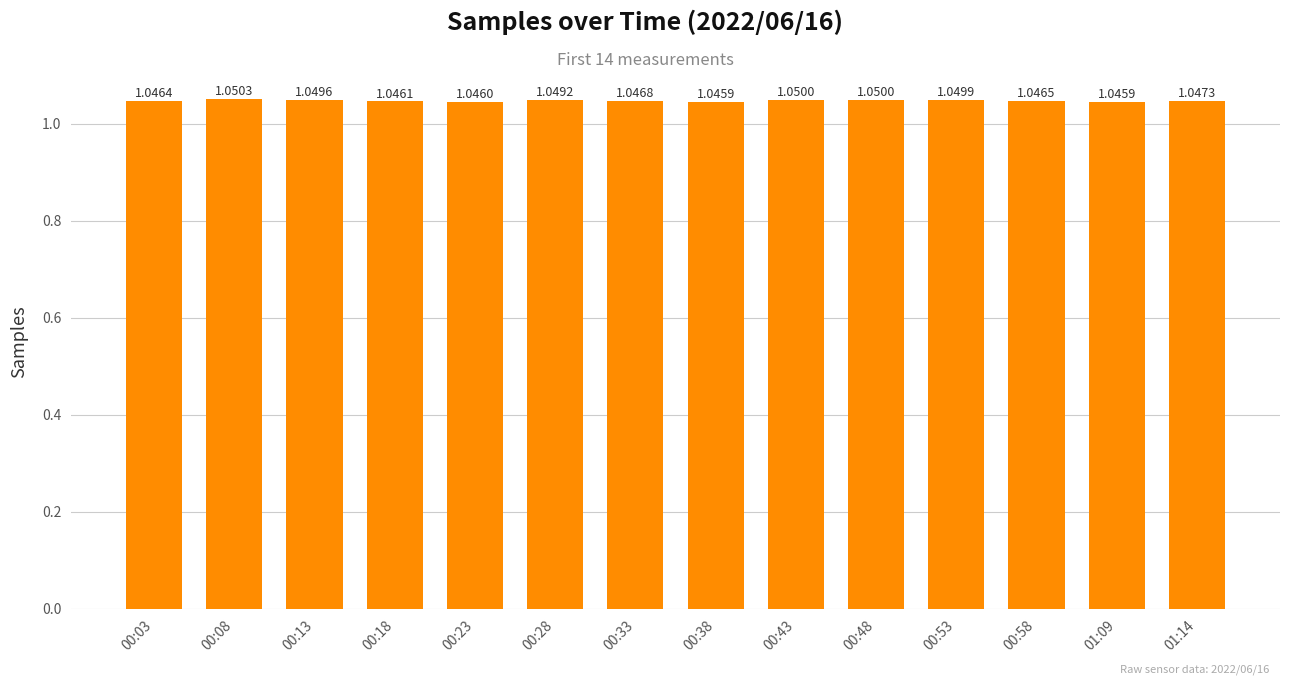

What is the label of the 1st bar from the left?

00:03